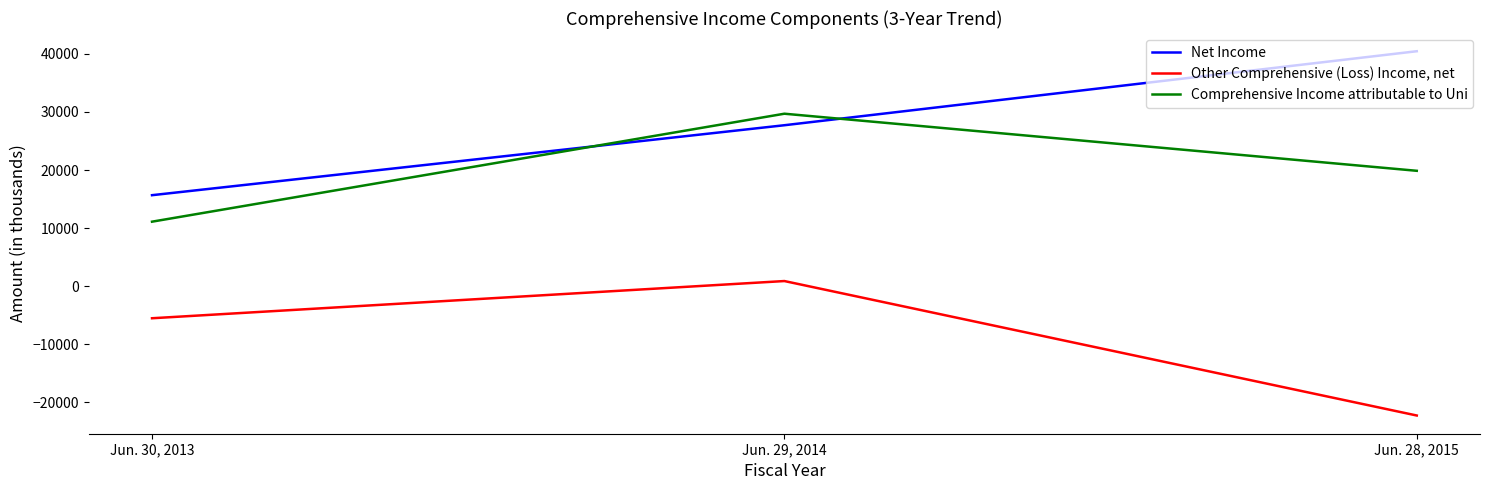

Rank the series by their maximum value, from lowest to highest.

Other Comprehensive (Loss) Income, net, Comprehensive Income attributable to Uni, Net Income